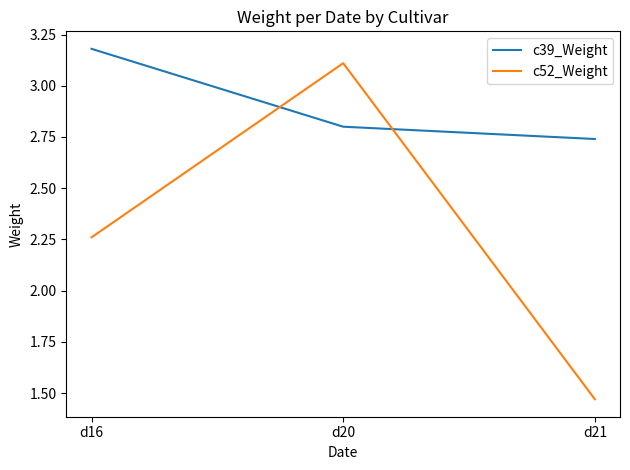

At which label does c39_Weight reach its minimum?

d21